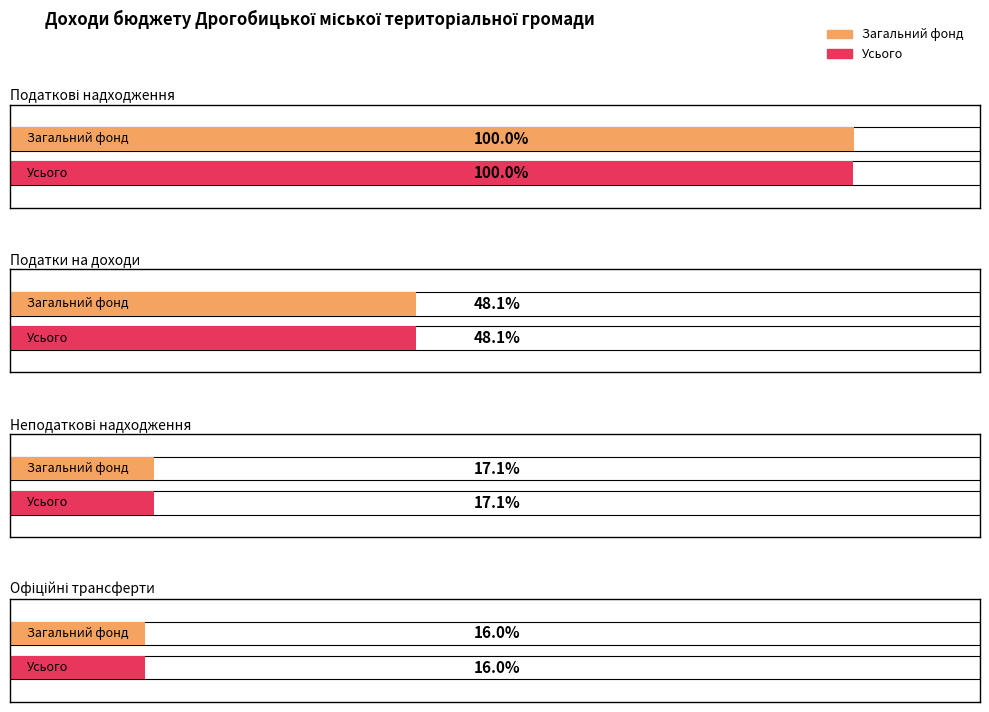

Which series has the largest total across all categories?

Загальний фонд